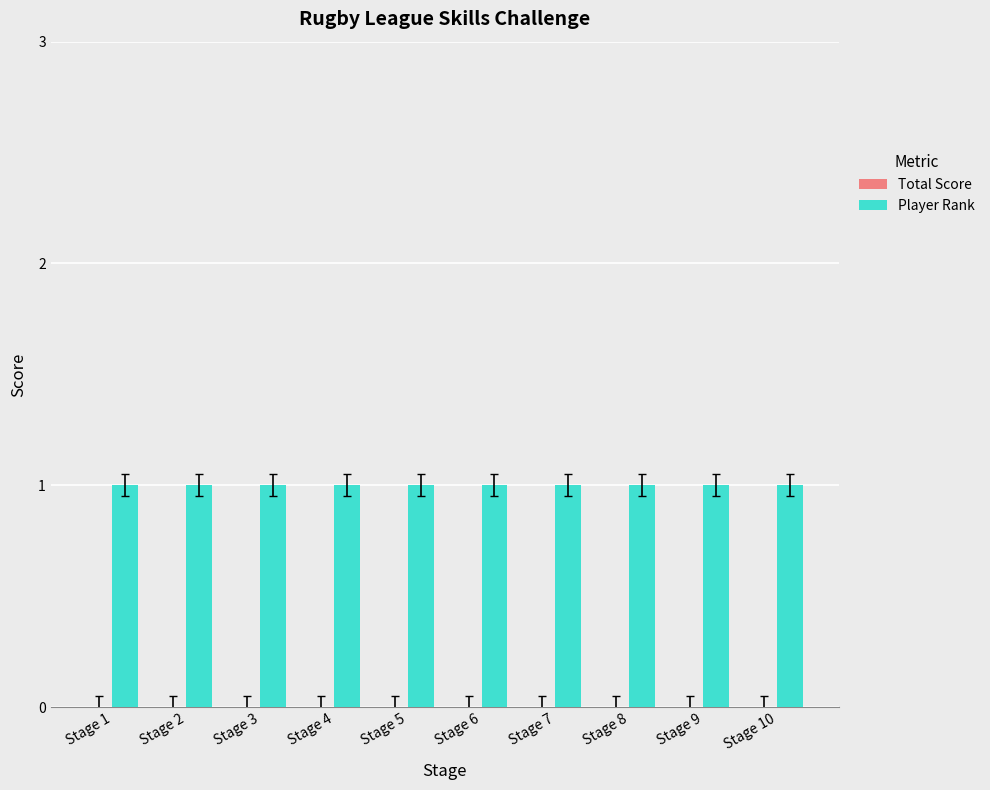

Rank the series by their maximum value, from highest to lowest.

Player Rank, Total Score